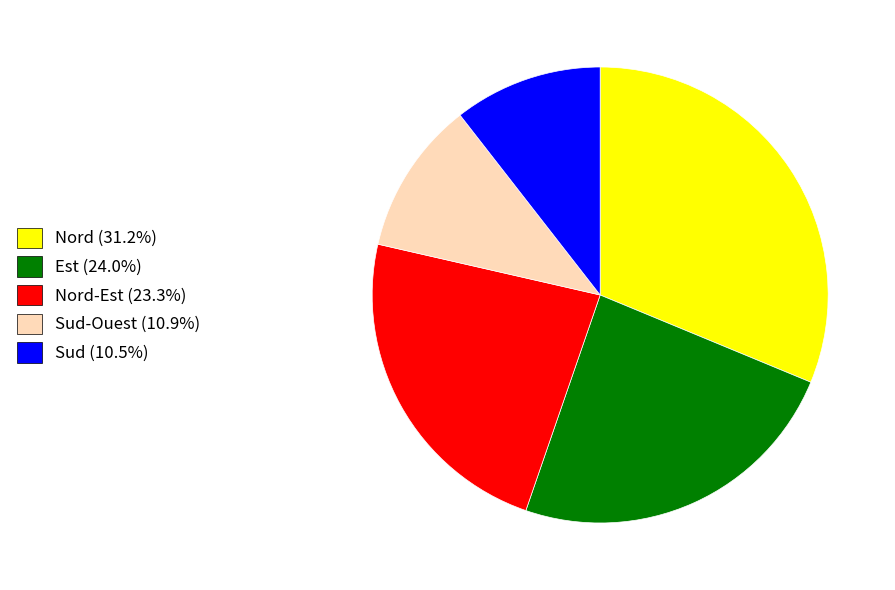

Does Nord (31.2%) represent more than half of the total?

No